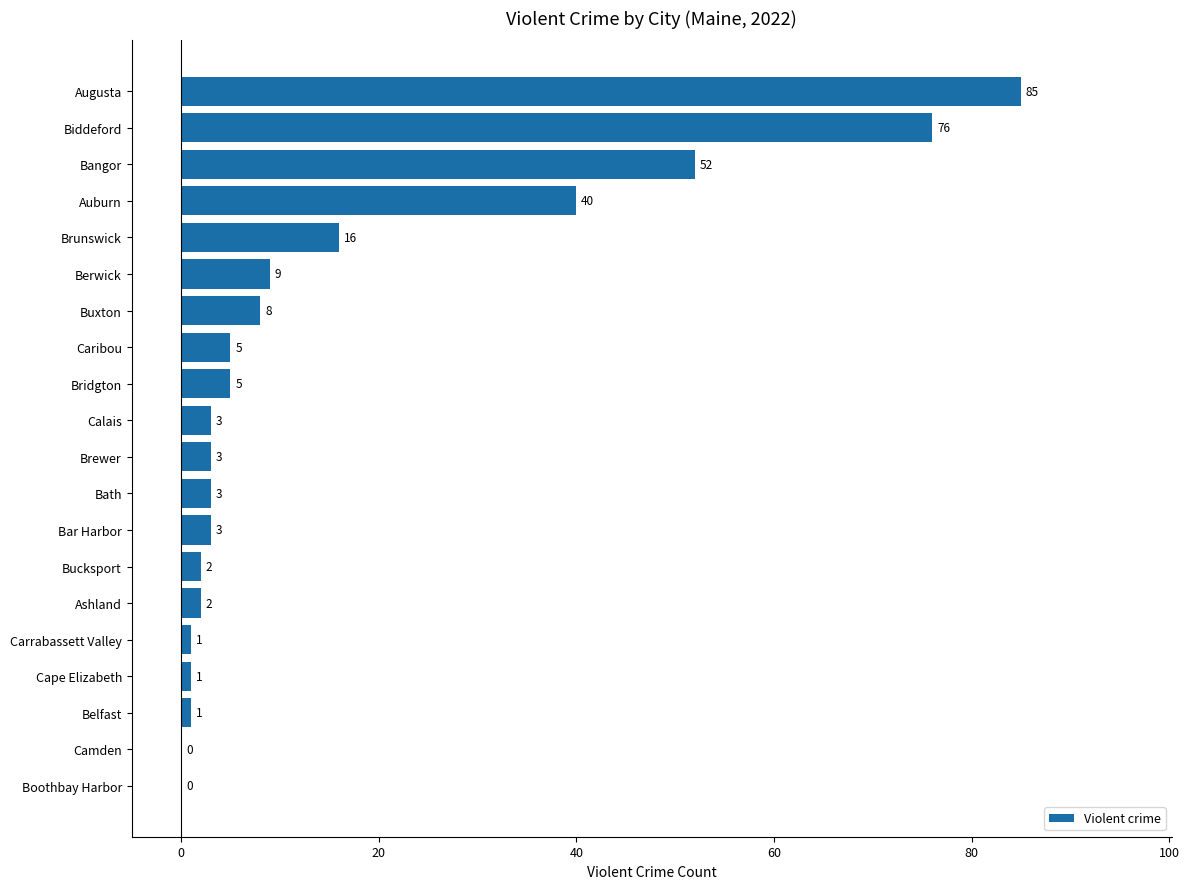

Which category has the highest value across all series?

Augusta